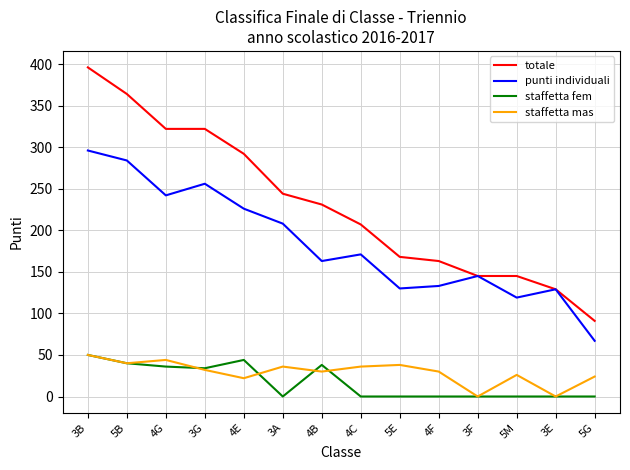

At 5E, list the series in order from largest to smallest.

totale, punti individuali, staffetta mas, staffetta fem